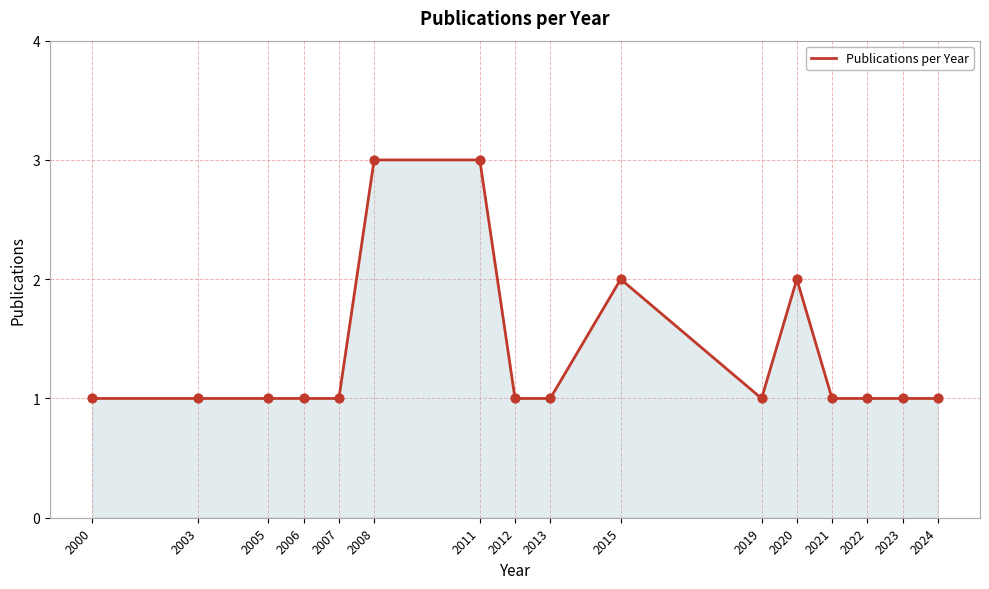

Approximately how many times larger is the value at 2007 compared to 2005?

1.0